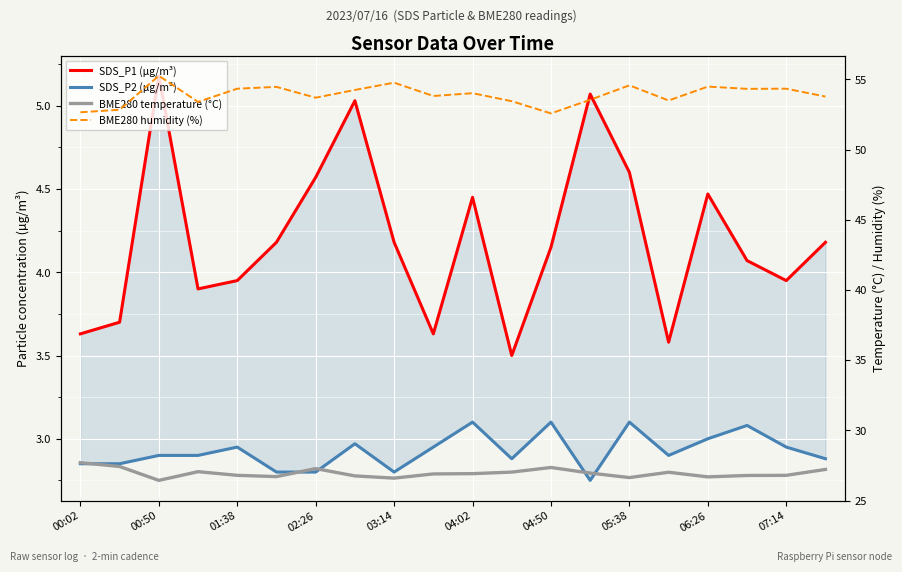

How many distinct data groups are displayed?

4